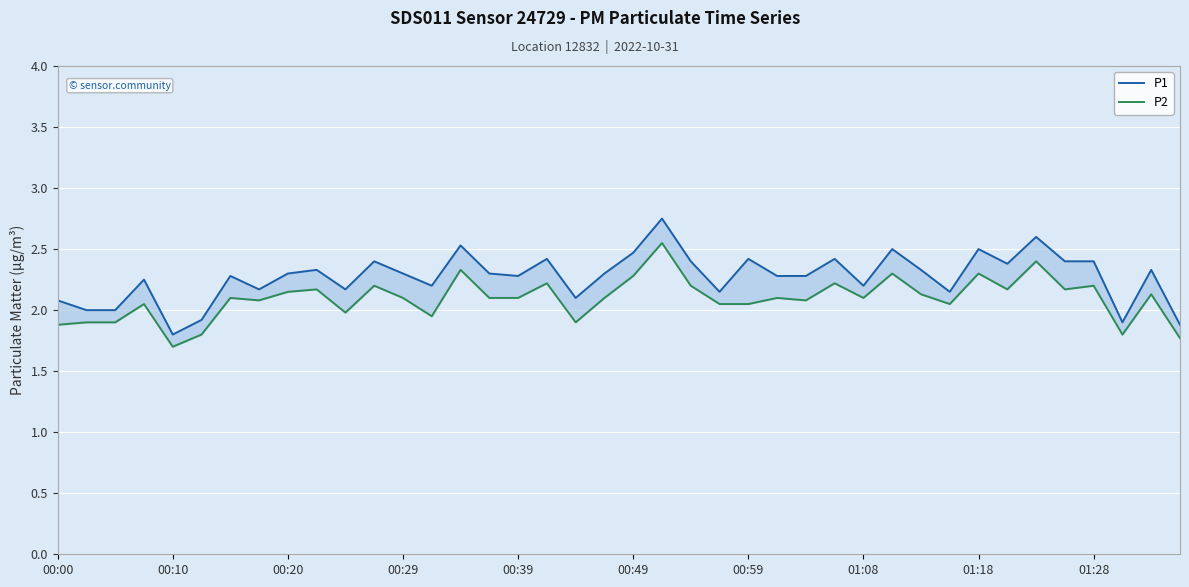

What are all the series names shown in the legend?

P1, P2